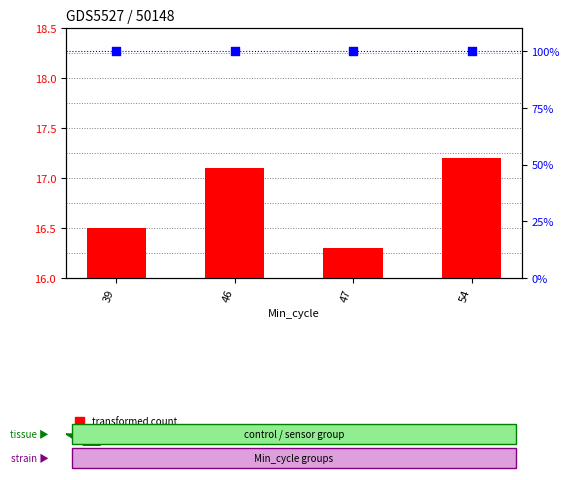

What are all the series names shown in the legend?

transformed count, percentile rank within the sample